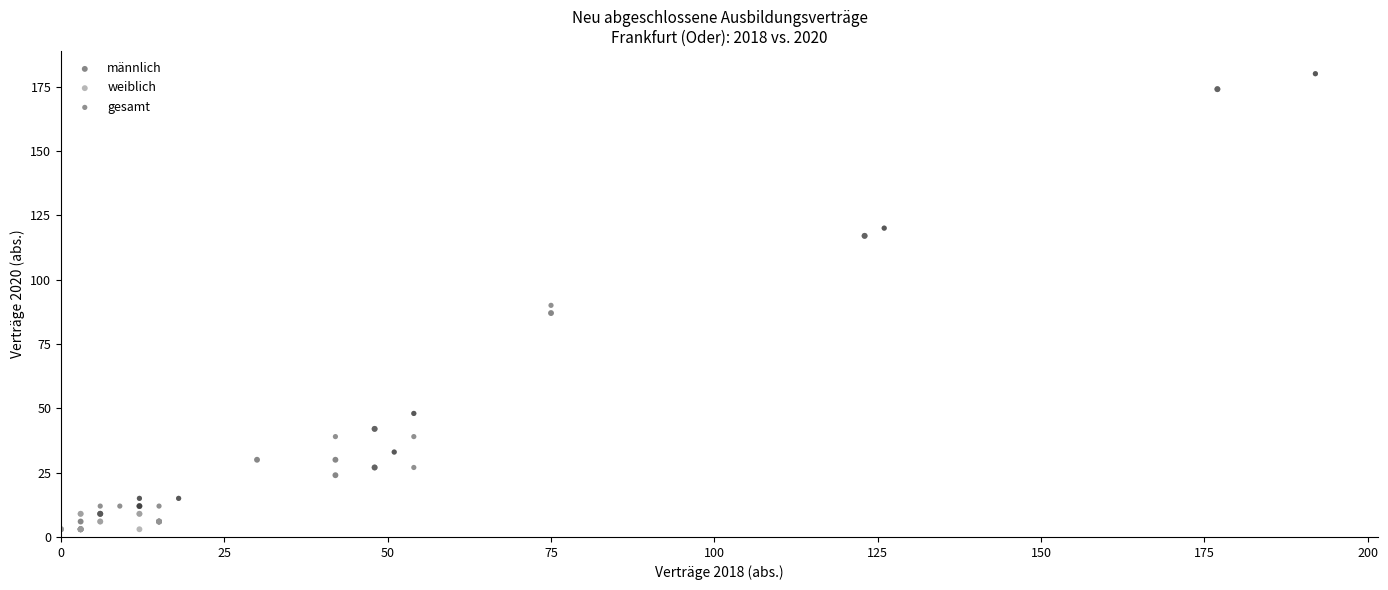

What are all the series names shown in the legend?

männlich, weiblich, gesamt